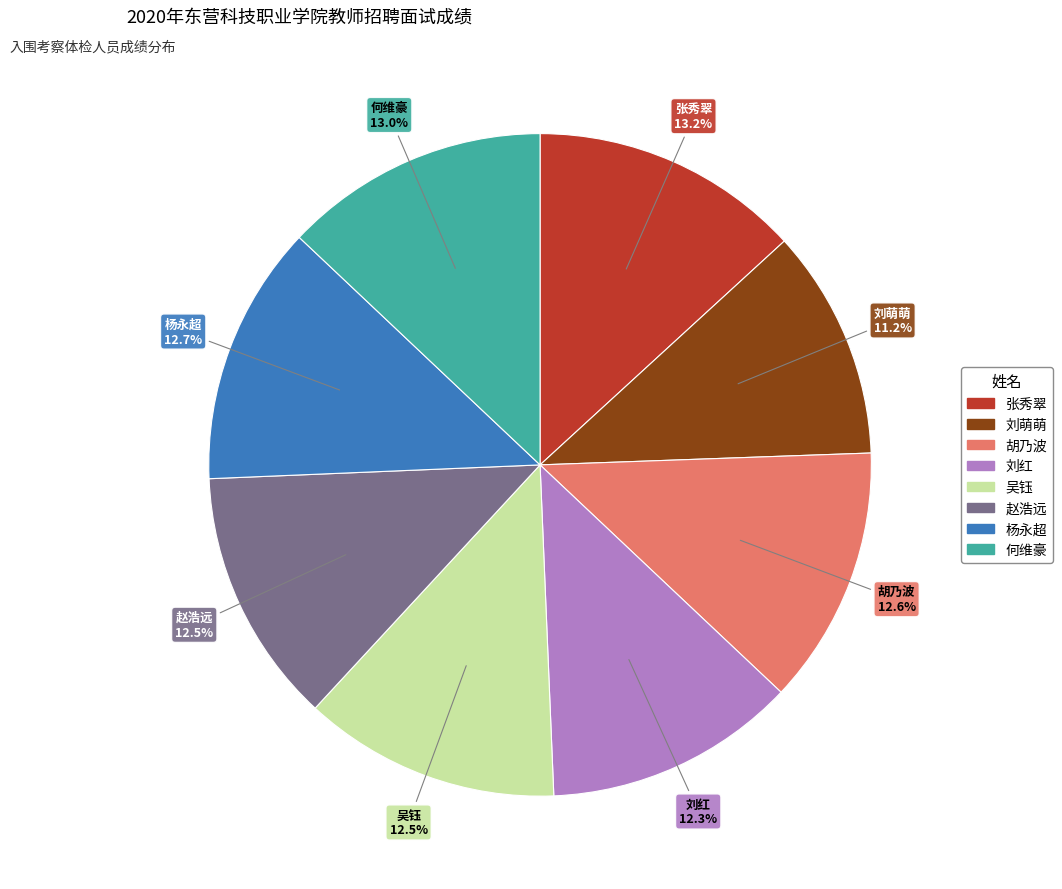

How many slices are in this pie chart?

8